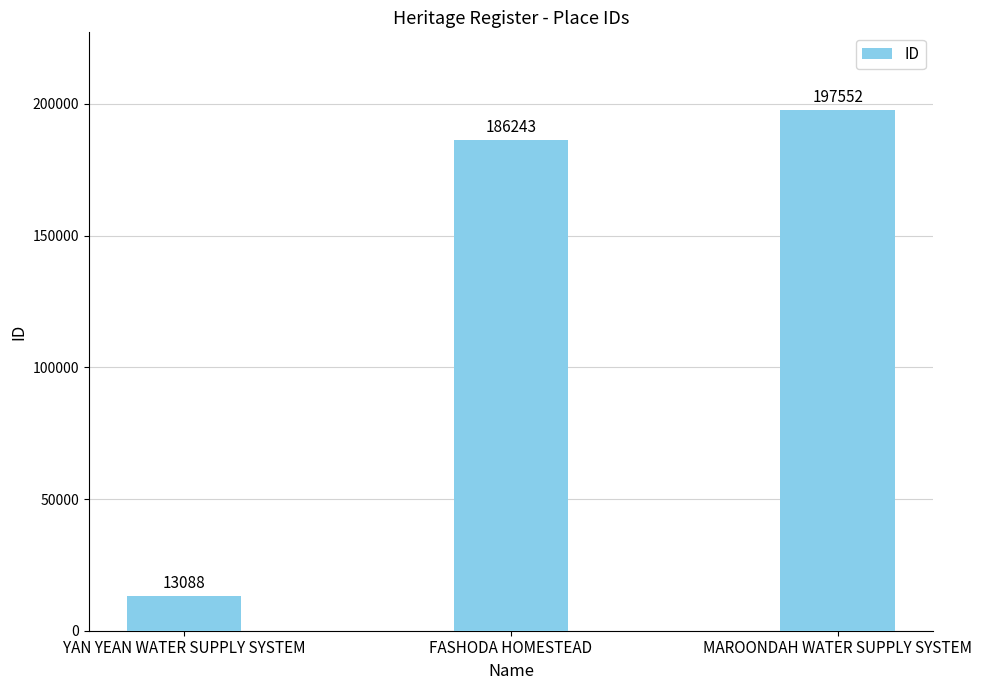

What is the change in value from YAN YEAN WATER SUPPLY SYSTEM to FASHODA HOMESTEAD?

+173155